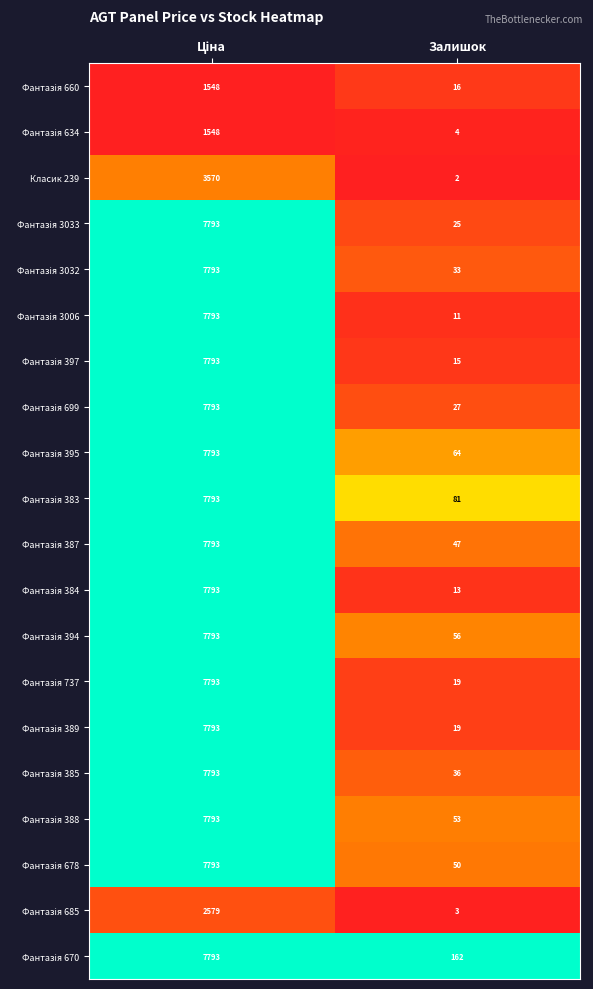

The value of Класик 239 at Залишок is 2. True or false?

True